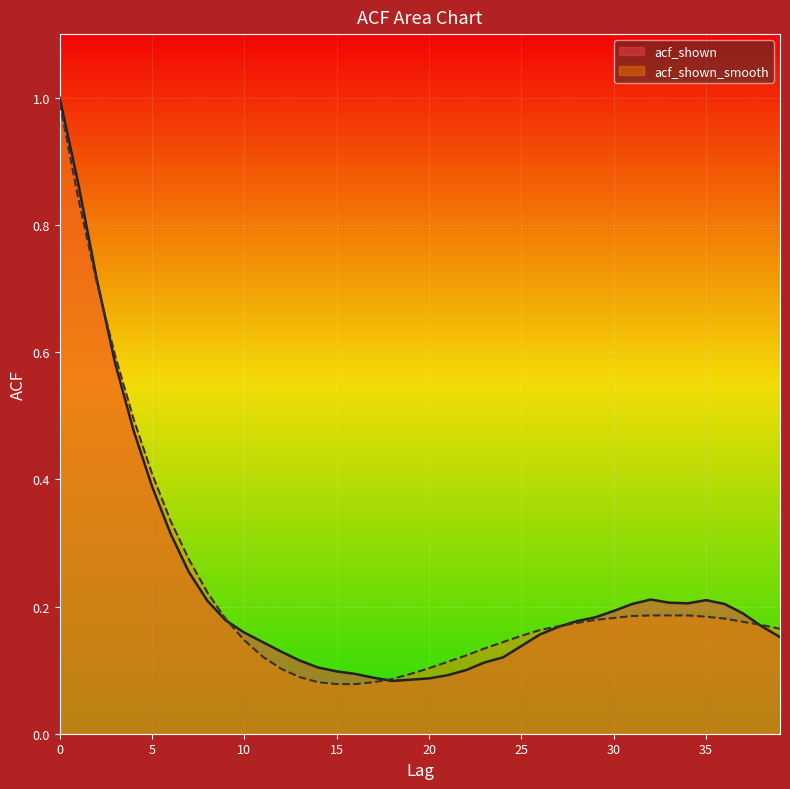

Which series has the largest range (max minus min)?

acf_shown